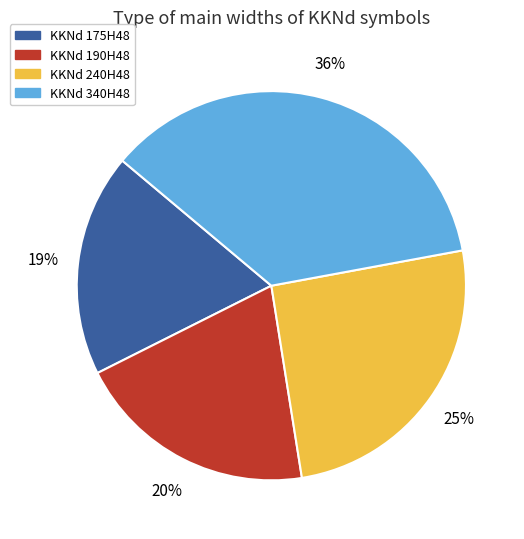

The KKNd 175H48 slice represents 19% of the pie. True or false?

True